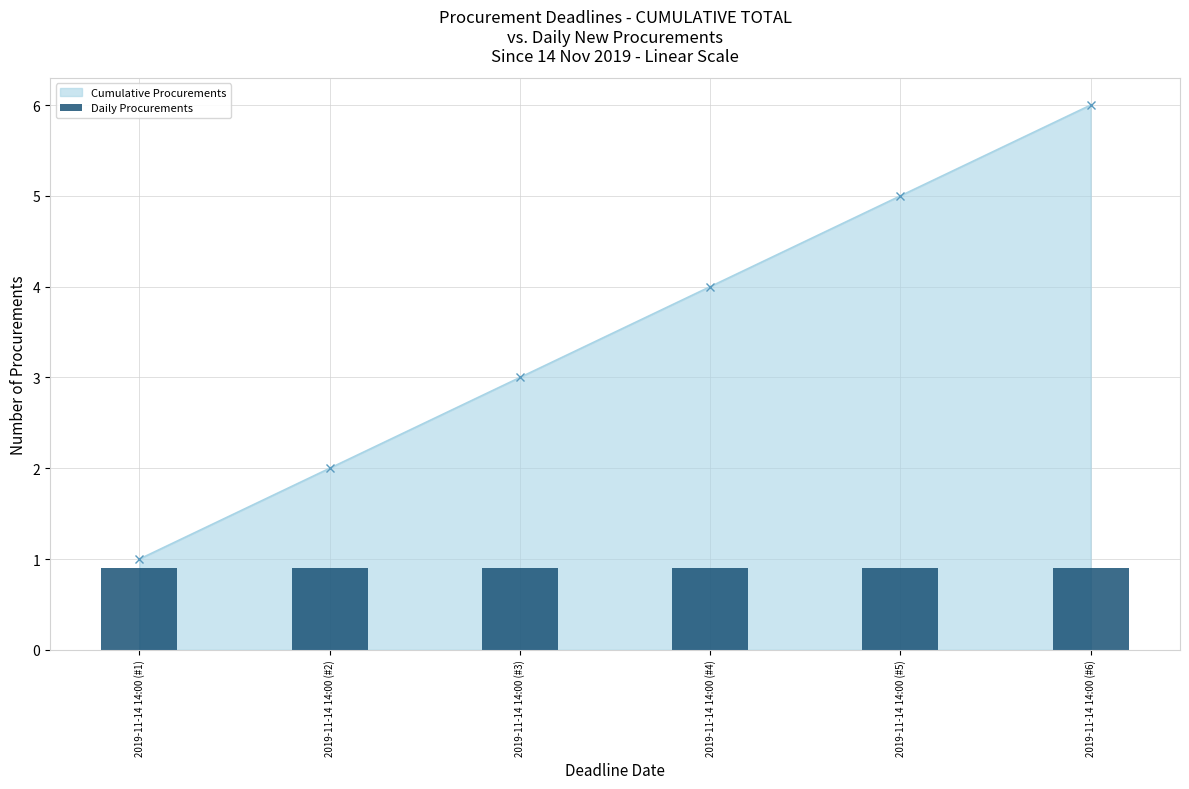

Which has a higher value, 2019-11-14 14:00 (#3) or 2019-11-14 14:00 (#4)?

2019-11-14 14:00 (#4)